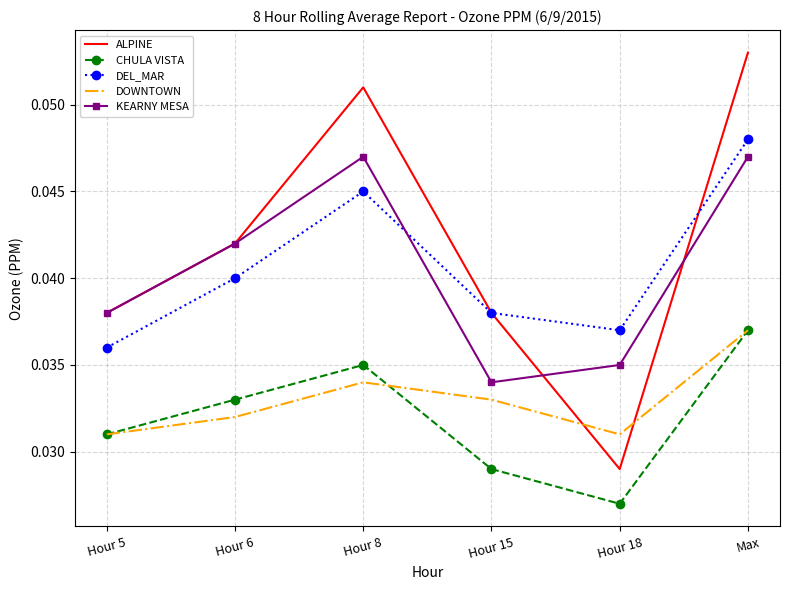

Which series has the largest range (max minus min)?

ALPINE